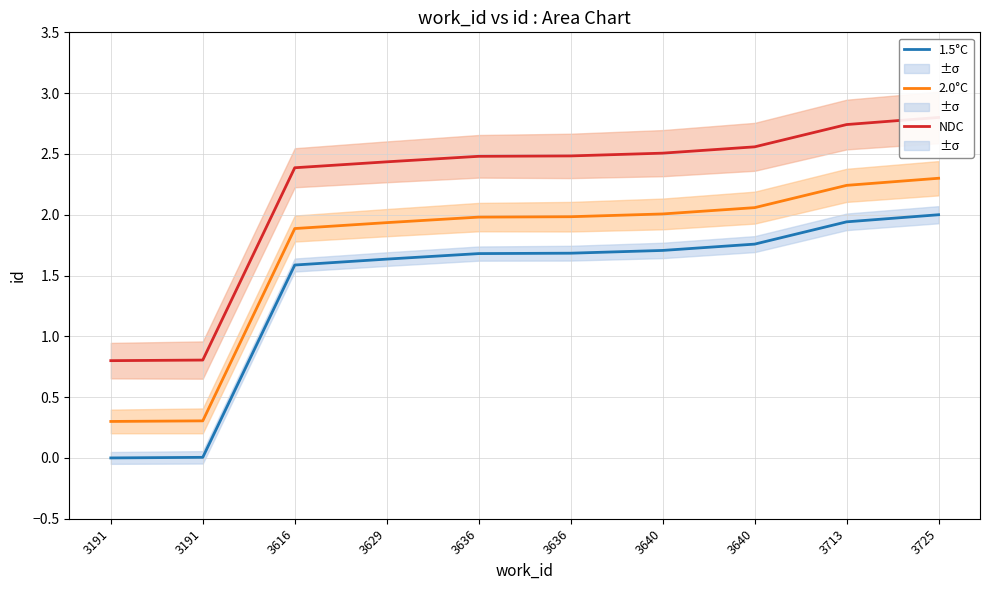

How many values in the NDC series exceed 2?

8